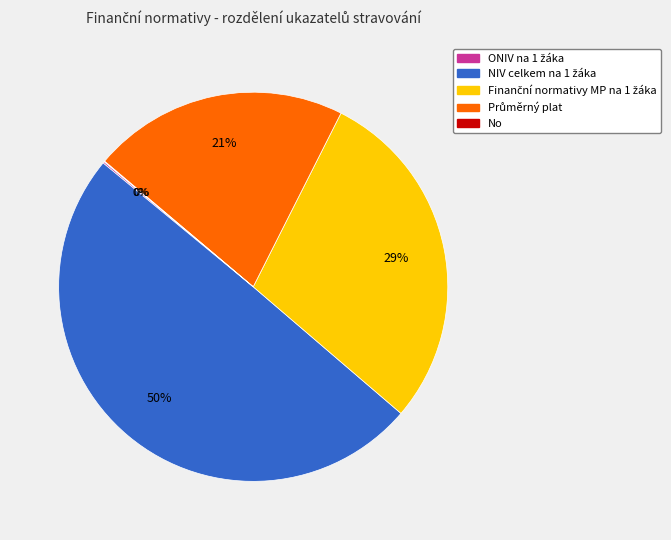

To the nearest percent, what is the difference between the largest and smallest slice percentages?

50%